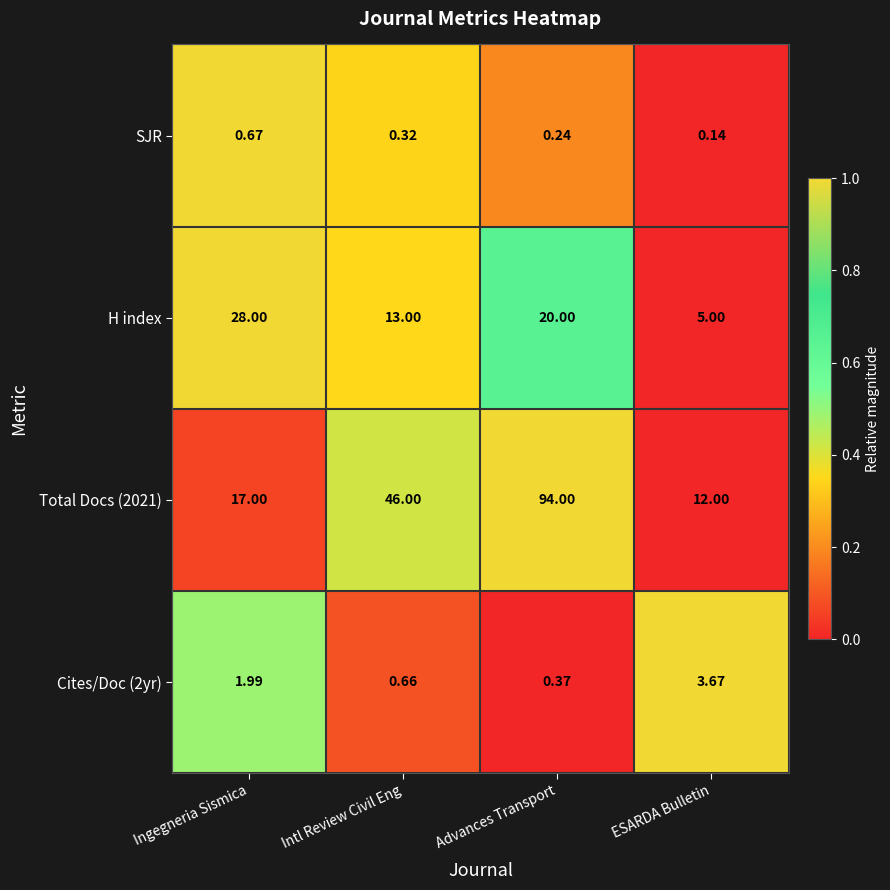

Where does the Cites/Doc (2yr) series first go above 1?

Ingegneria Sismica